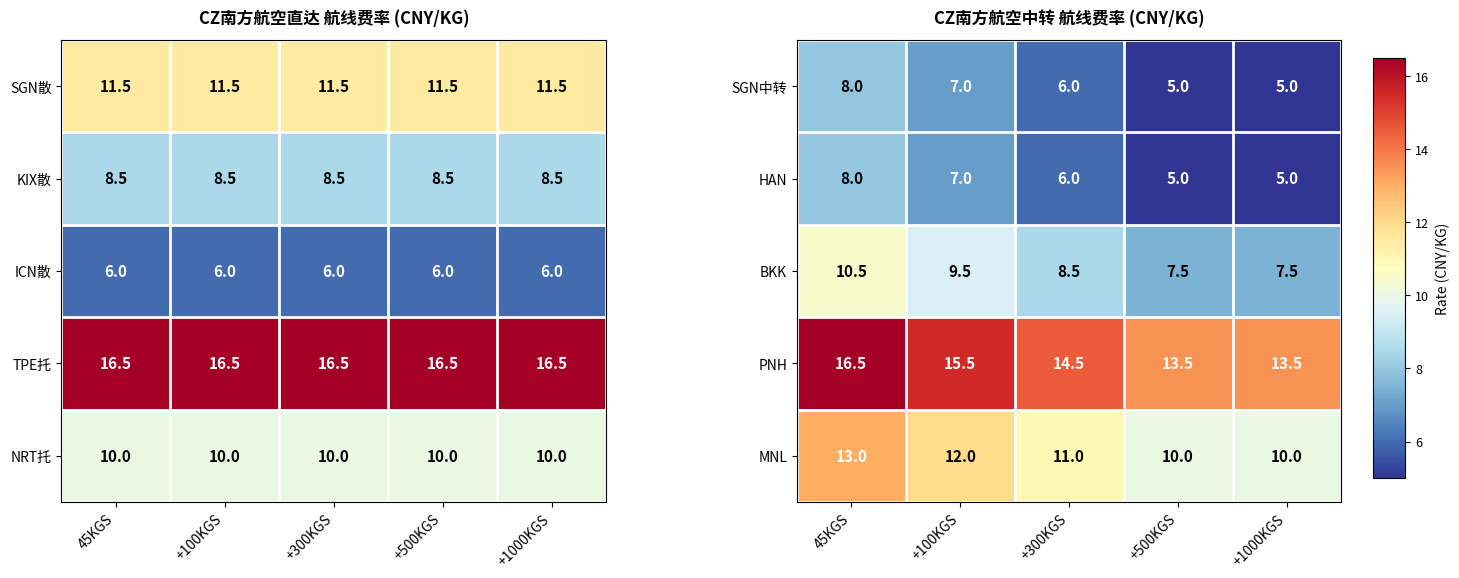

Is it true that SGN中转 equals 3.3 at +500KGS?

False